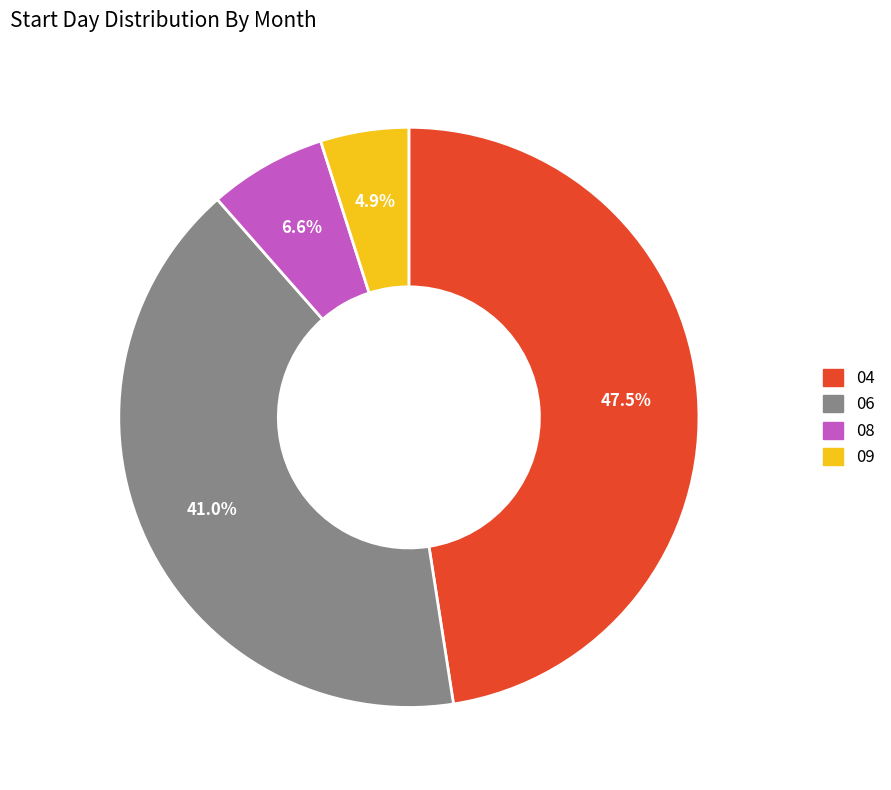

What is the smallest slice in the pie chart?

09